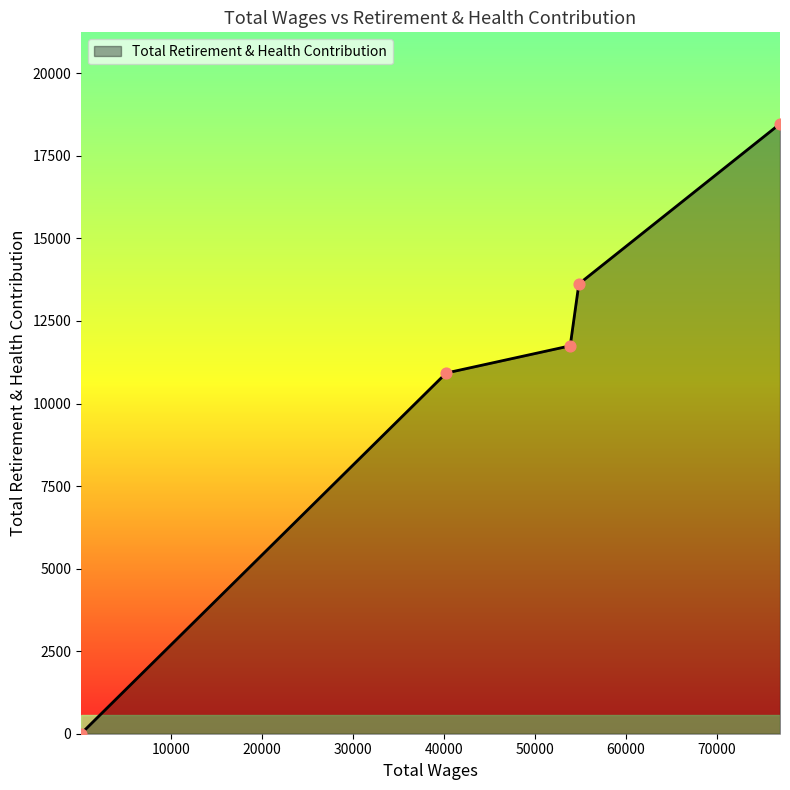

True or false: the data has more than 1 interior local peaks.

False